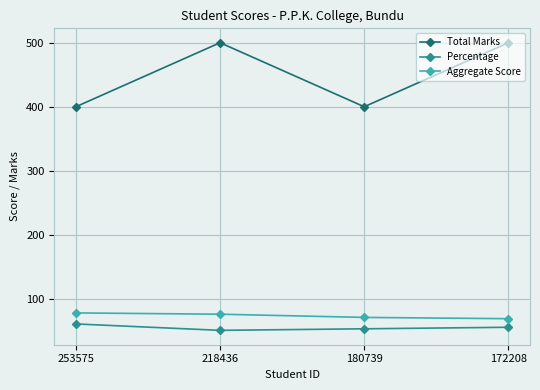

At 218436, list the series in order from smallest to largest.

Percentage, Aggregate Score, Total Marks